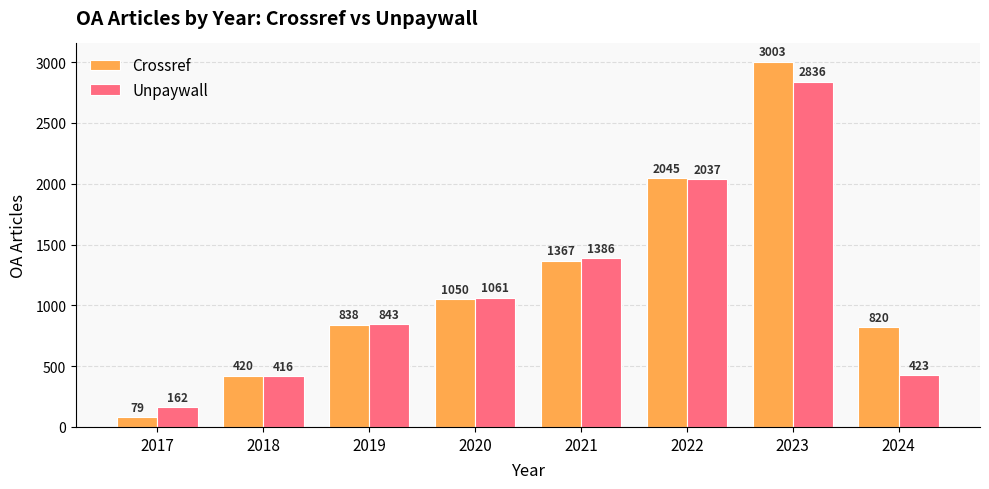

Count the number of data series in this chart.

2